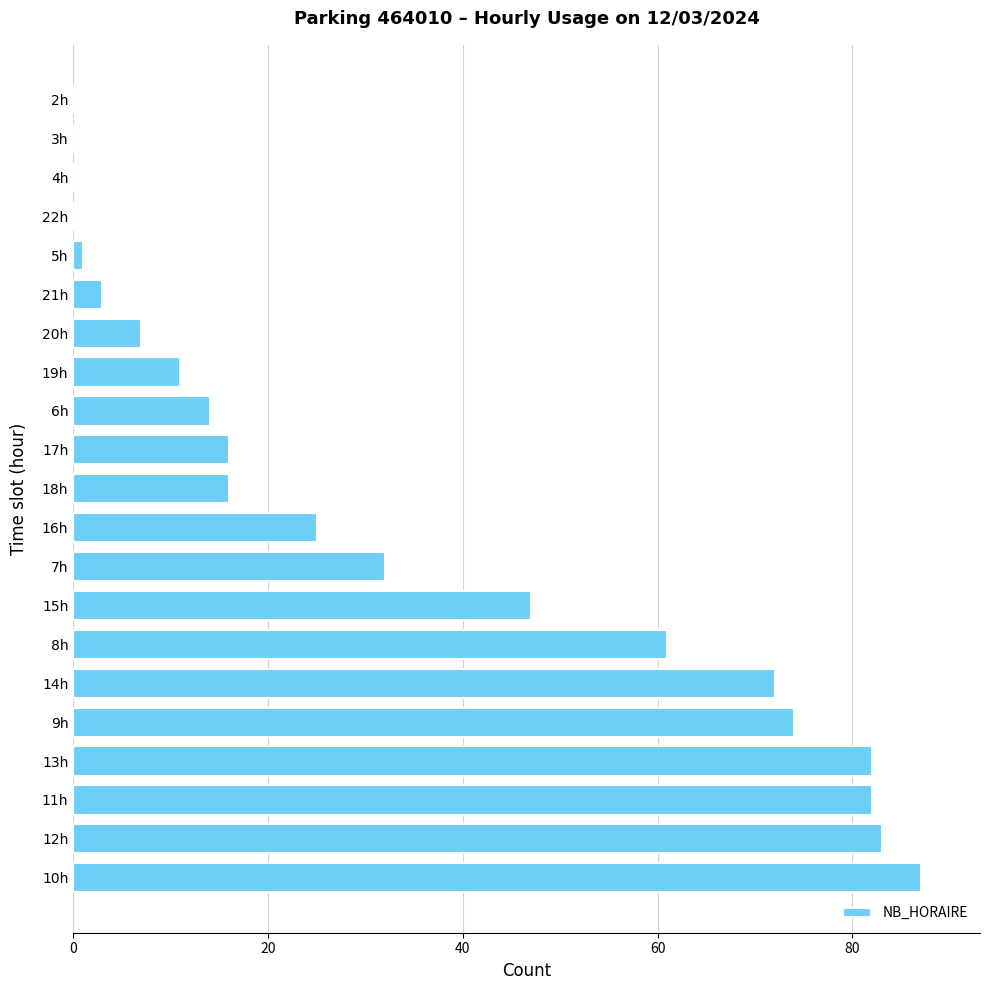

Reading top to bottom, what are all the values shown in this chart?

2h=0	3h=0	4h=0	22h=0	5h=1	21h=3	20h=7	19h=11	6h=14	17h=16	18h=16	16h=25	7h=32	15h=47	8h=61	14h=72	9h=74	13h=82	11h=82	12h=83	10h=87